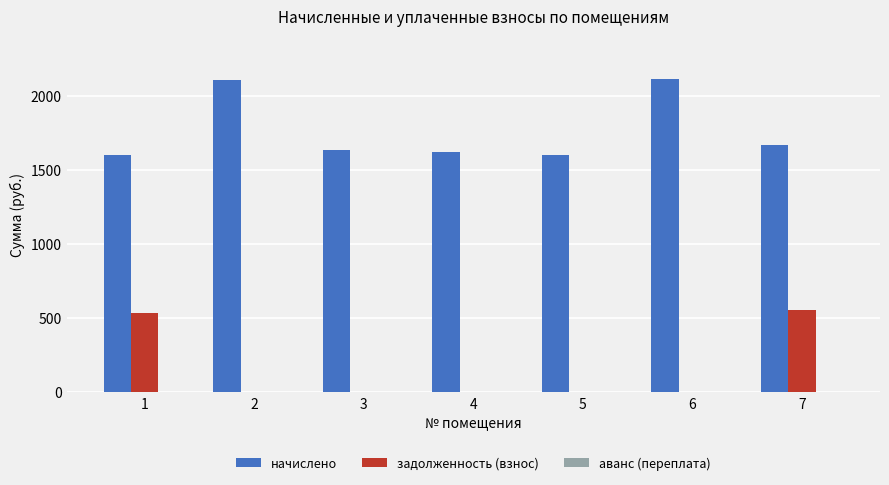

Which series changed the most between 2 and 4?

начислено